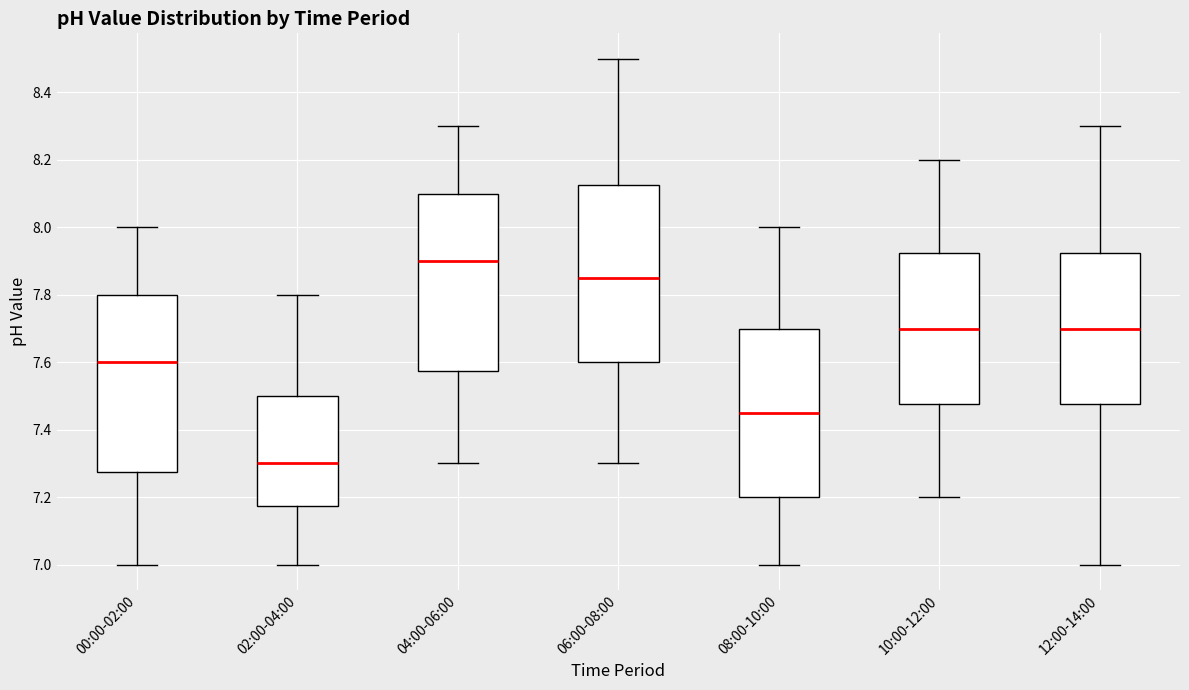

Reading left to right, read every box against the y-axis: the position of its median line, the range the box covers, and the ends of its whiskers. The values are not printed on the chart, so give them approximately, as read against the axis.

00:00-02:00: median 7.60, box 7.28 to 7.80, whiskers 7.00 to 8.00
02:00-04:00: median 7.30, box 7.18 to 7.50, whiskers 7.00 to 7.80
04:00-06:00: median 7.90, box 7.58 to 8.10, whiskers 7.30 to 8.30
06:00-08:00: median 7.86, box 7.60 to 8.12, whiskers 7.30 to 8.50
08:00-10:00: median 7.46, box 7.20 to 7.70, whiskers 7.00 to 8.00
10:00-12:00: median 7.70, box 7.48 to 7.92, whiskers 7.20 to 8.20
12:00-14:00: median 7.70, box 7.48 to 7.92, whiskers 7.00 to 8.30